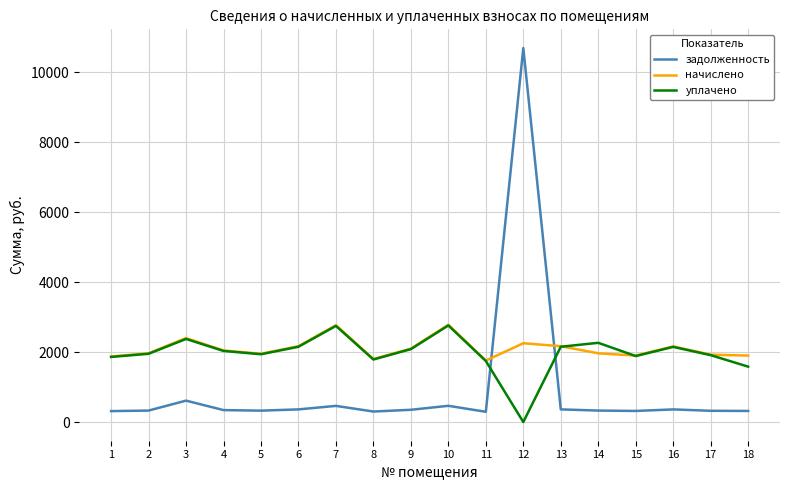

What is the maximum value for начислено?

2782.1